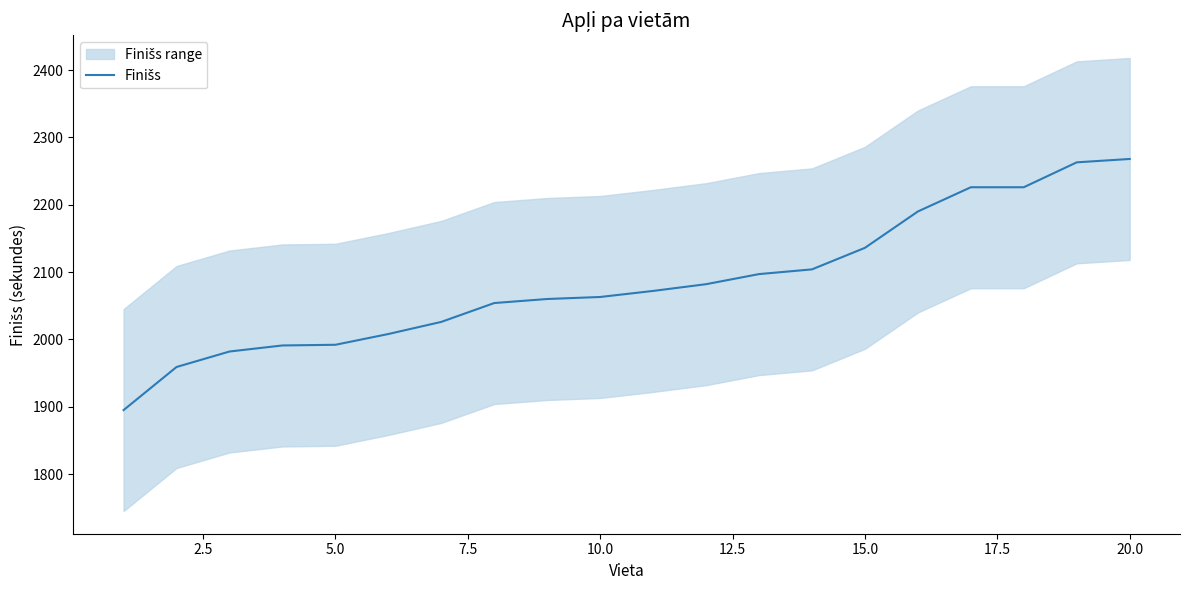

What is the average value?

2085